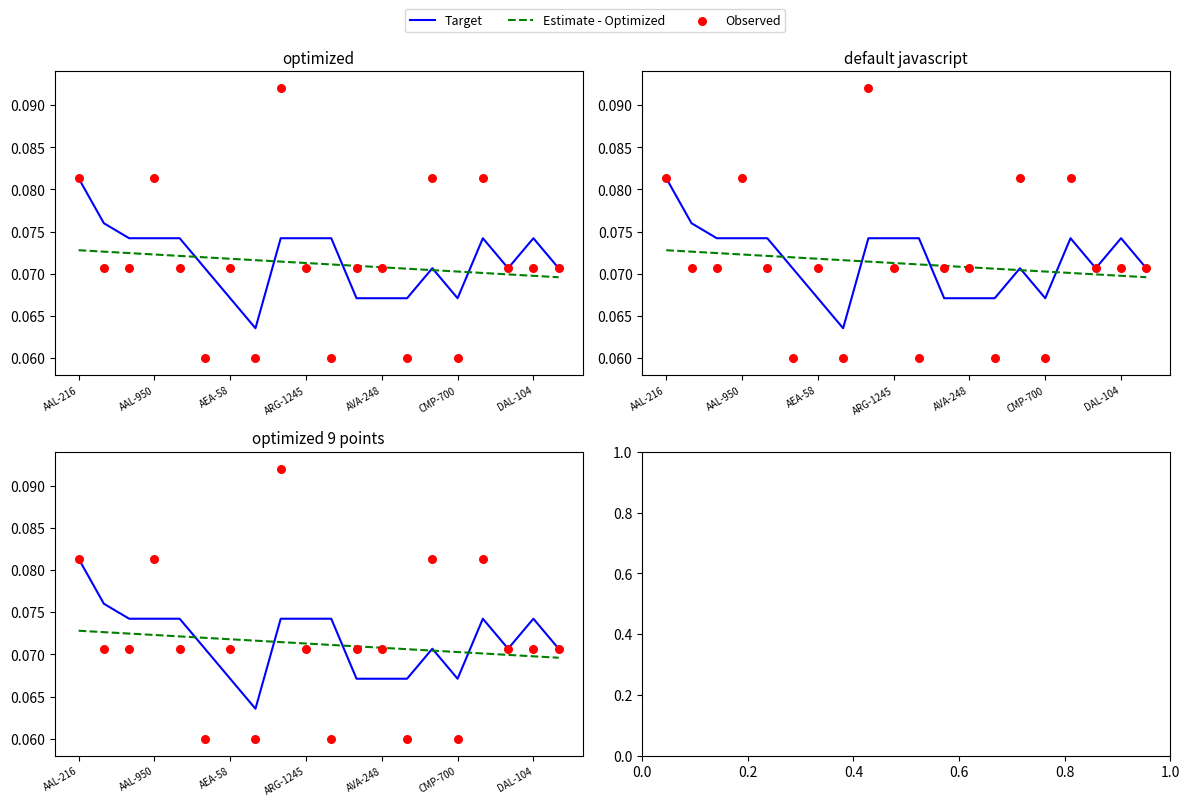

Which series contains the highest Y value?

Observed